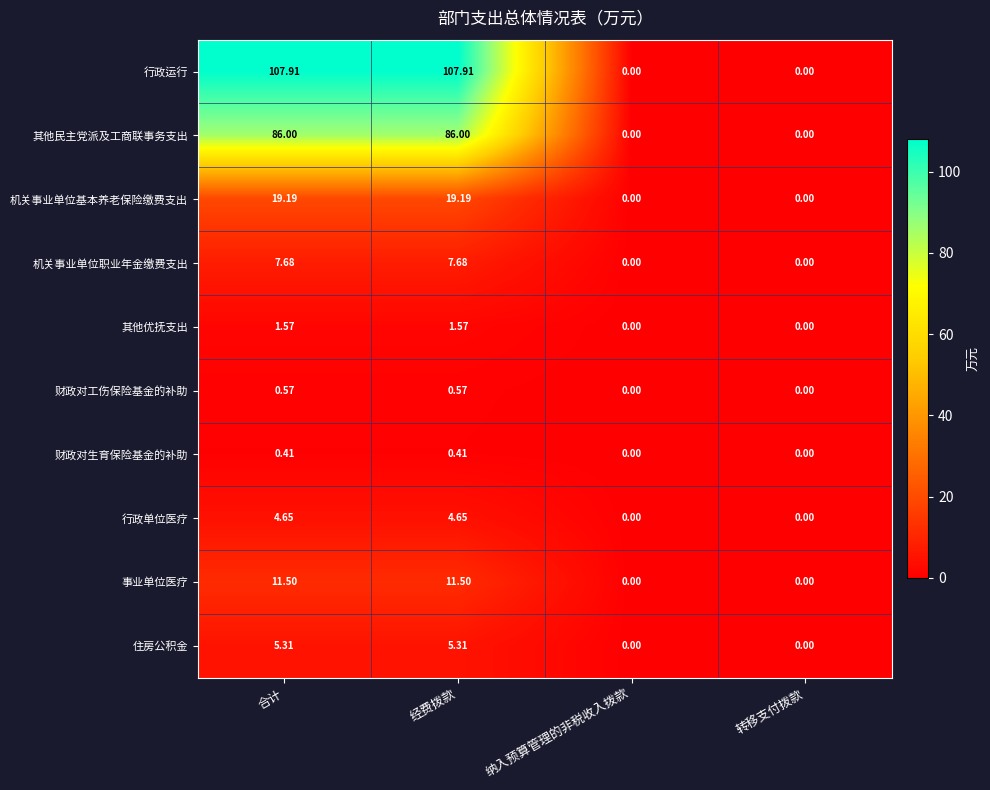

Rank the series at 经费拨款 from lowest to highest value.

财政对生育保险基金的补助, 财政对工伤保险基金的补助, 其他优抚支出, 行政单位医疗, 住房公积金, 机关事业单位职业年金缴费支出, 事业单位医疗, 机关事业单位基本养老保险缴费支出, 其他民主党派及工商联事务支出, 行政运行